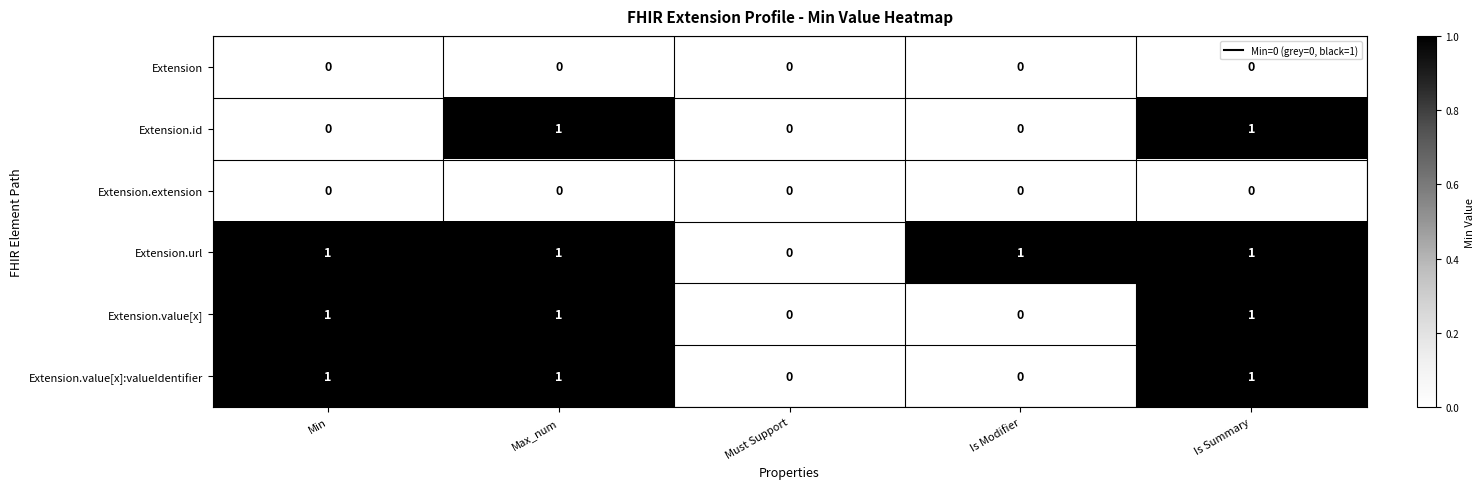

Which series has the largest total across all categories?

Extension.url